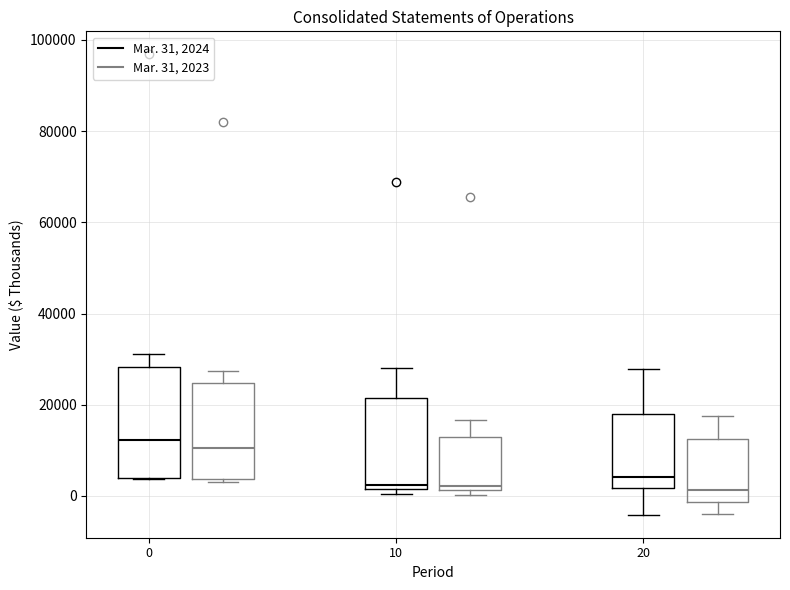

Comparing the boxes themselves (not the whiskers), which one is the tallest?

0 (Mar. 31, 2024)